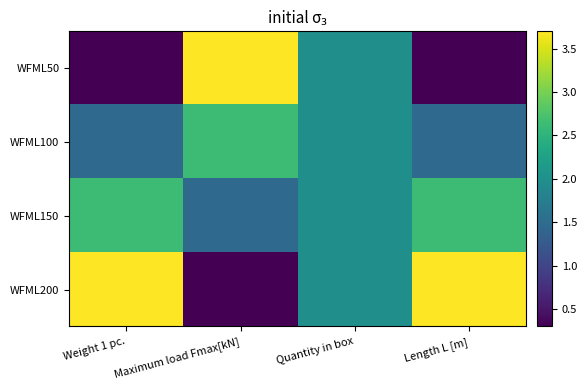

Count the number of categories in the chart.

4